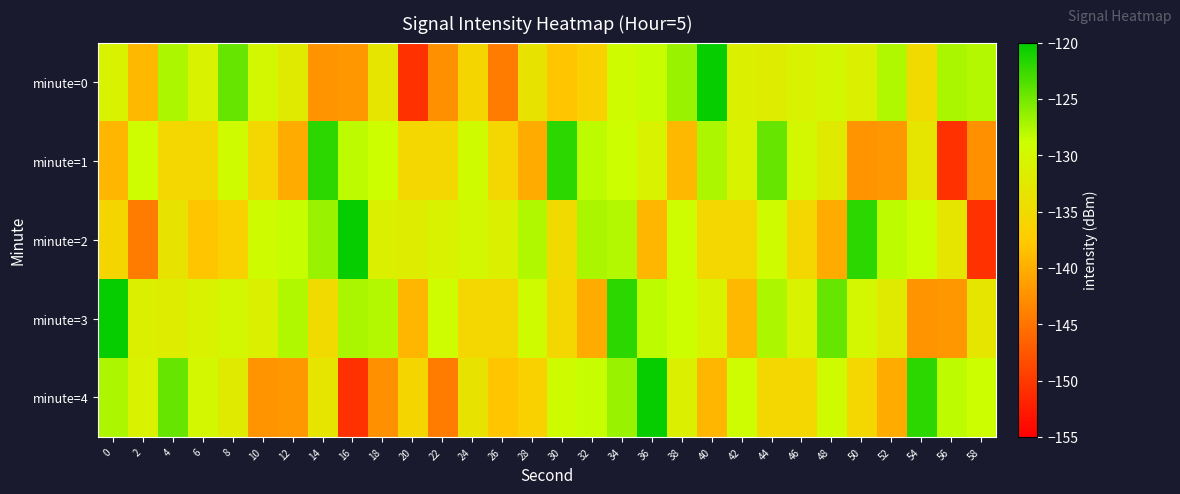

Count the number of data series in this chart.

5